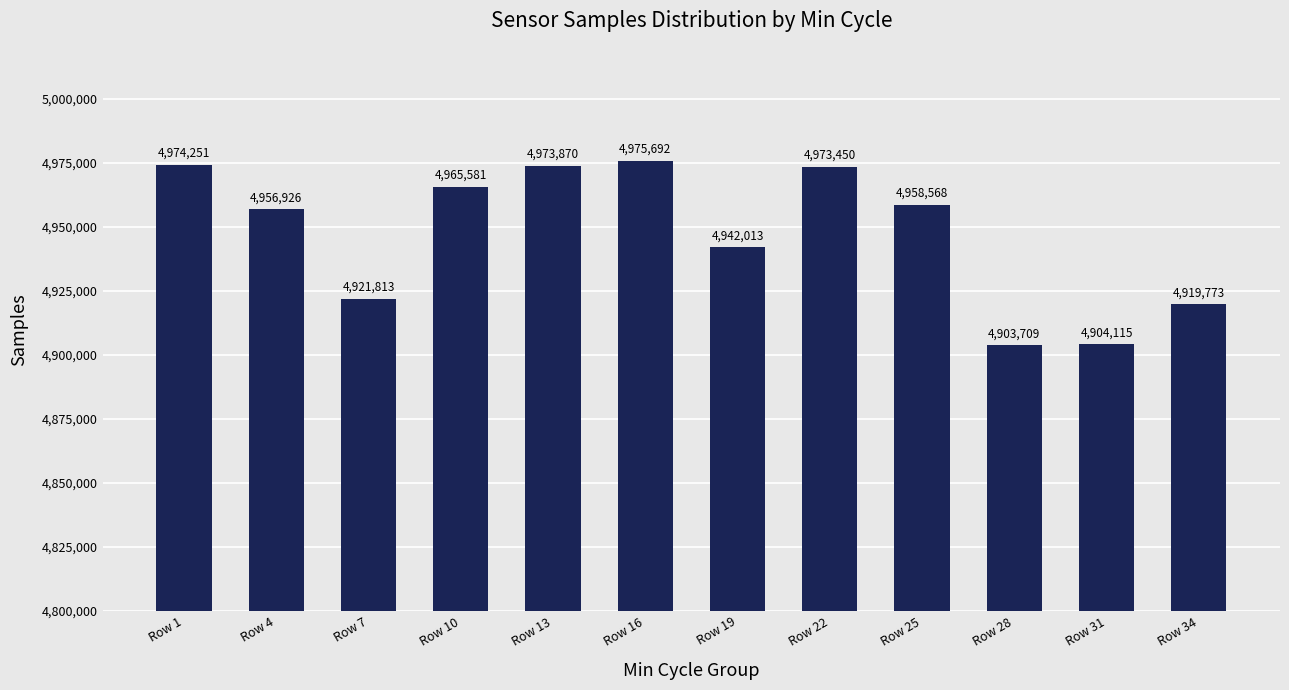

Rank the categories by value from lowest to highest.

Row 28, Row 31, Row 34, Row 7, Row 19, Row 4, Row 25, Row 10, Row 22, Row 13, Row 1, Row 16